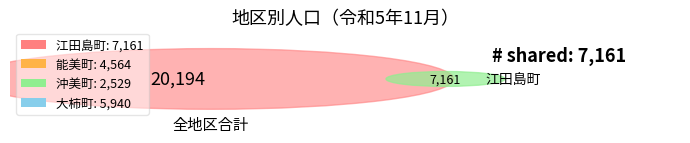

Combined, what portion of the pie is 能美町 and 江田島町?

58.1%